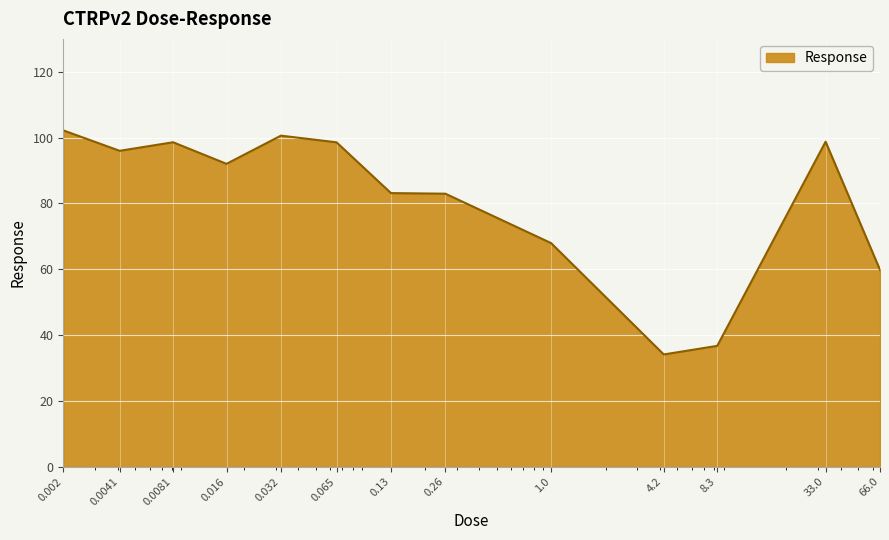

What is the difference between the maximum and minimum values?

68.1